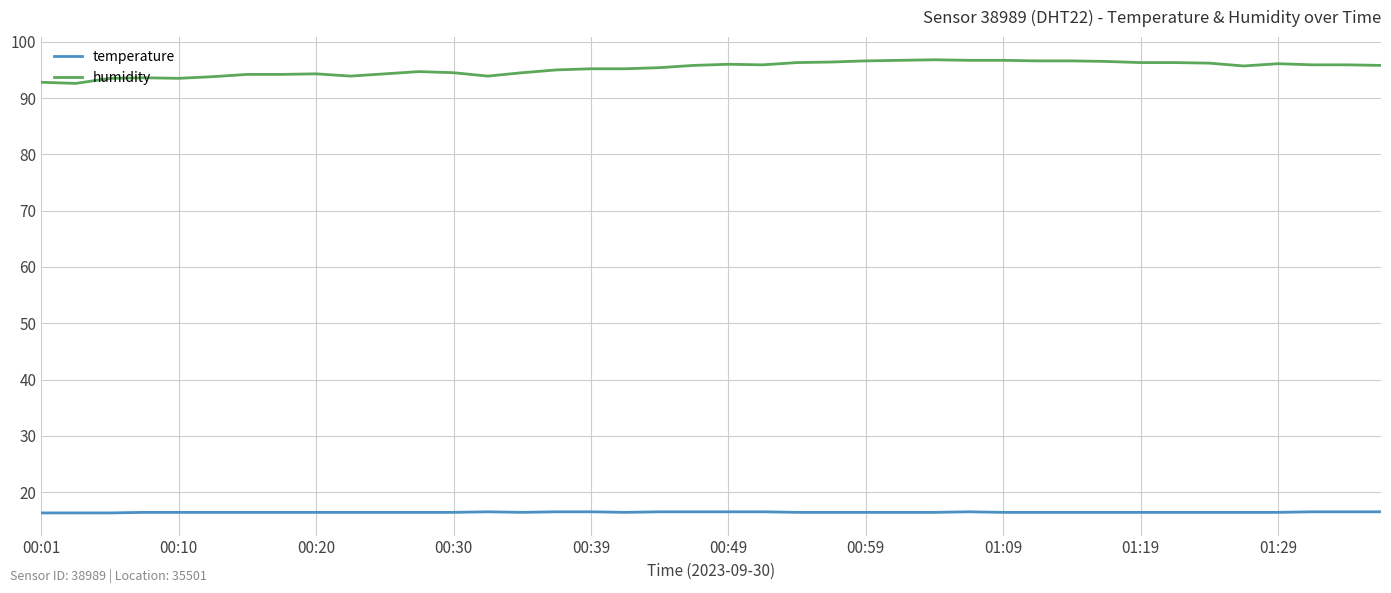

Which series has the largest total across all categories?

humidity